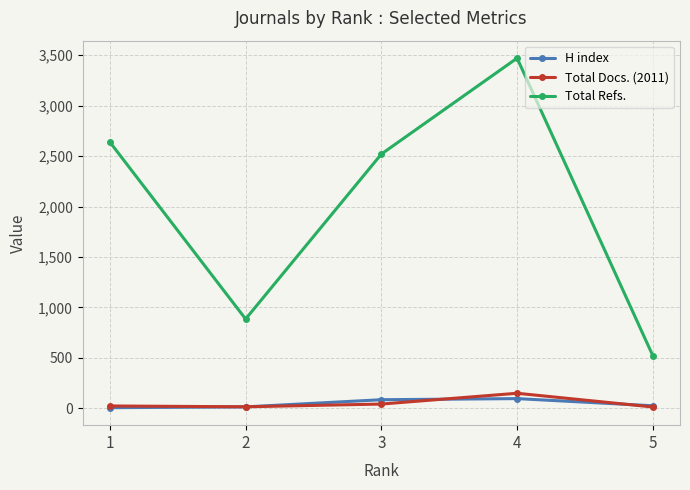

What is the greatest value displayed?

3471